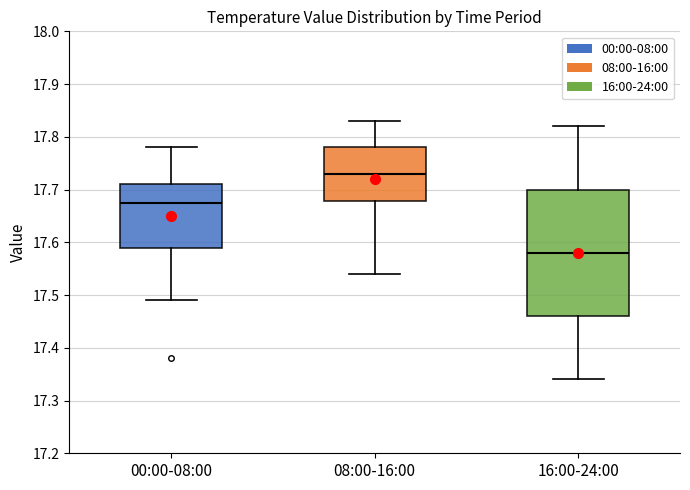

Reading left to right, transcribe this box plot: for each box, give where its median line is, the range the box spans, and where its two whiskers end, as read against the y-axis. The values are not printed on the chart, so give them approximately, as read against the axis.

00:00-08:00: median 17.68, box 17.59 to 17.71, whiskers 17.49 to 17.78
08:00-16:00: median 17.73, box 17.68 to 17.78, whiskers 17.54 to 17.83
16:00-24:00: median 17.58, box 17.46 to 17.70, whiskers 17.34 to 17.82